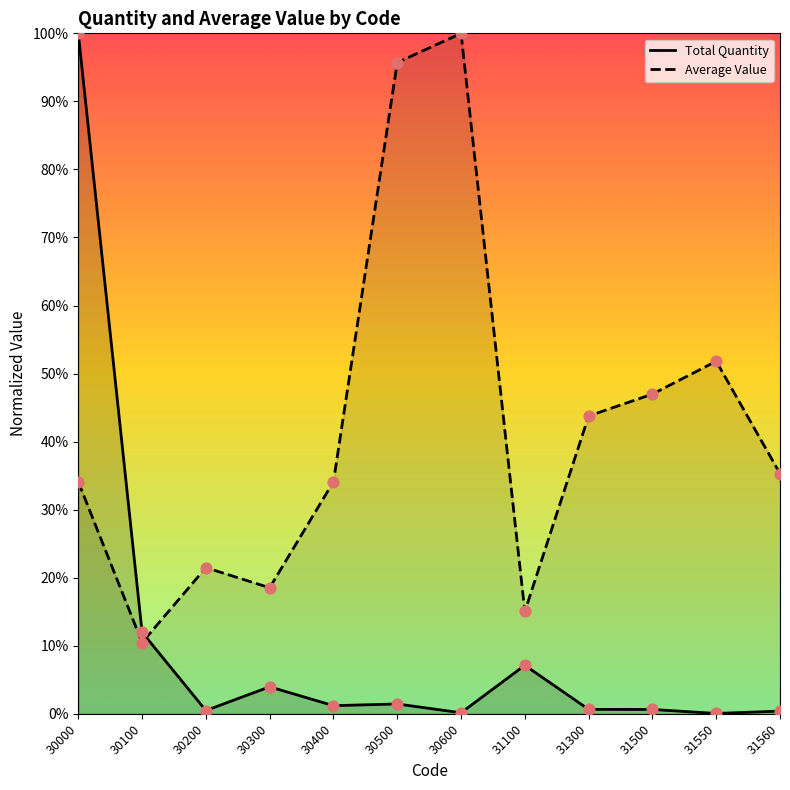

At how many categories does at least one series exceed 62?

3